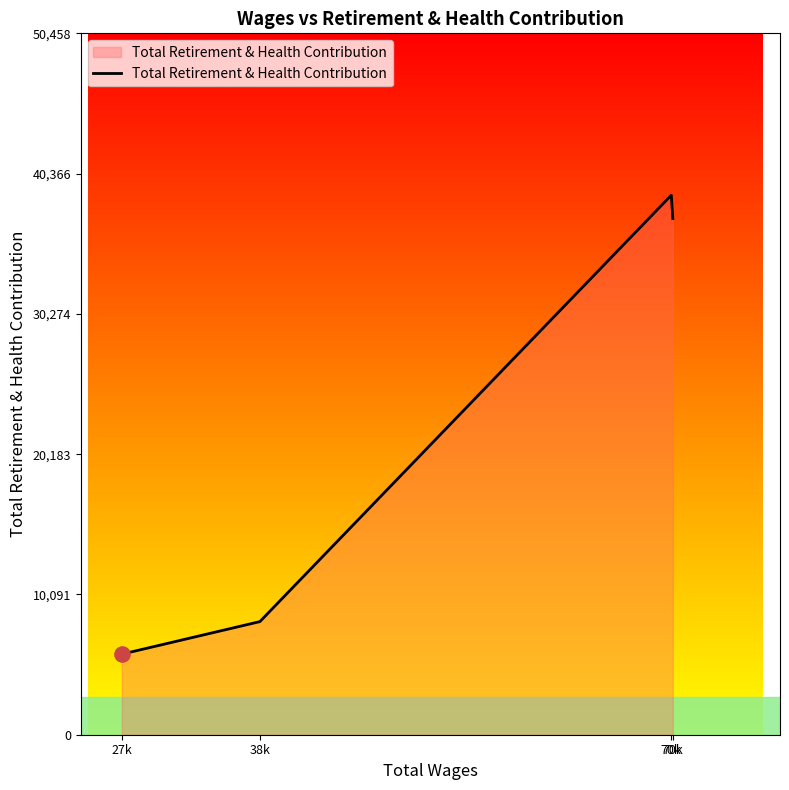

Count the number of categories in the chart.

4